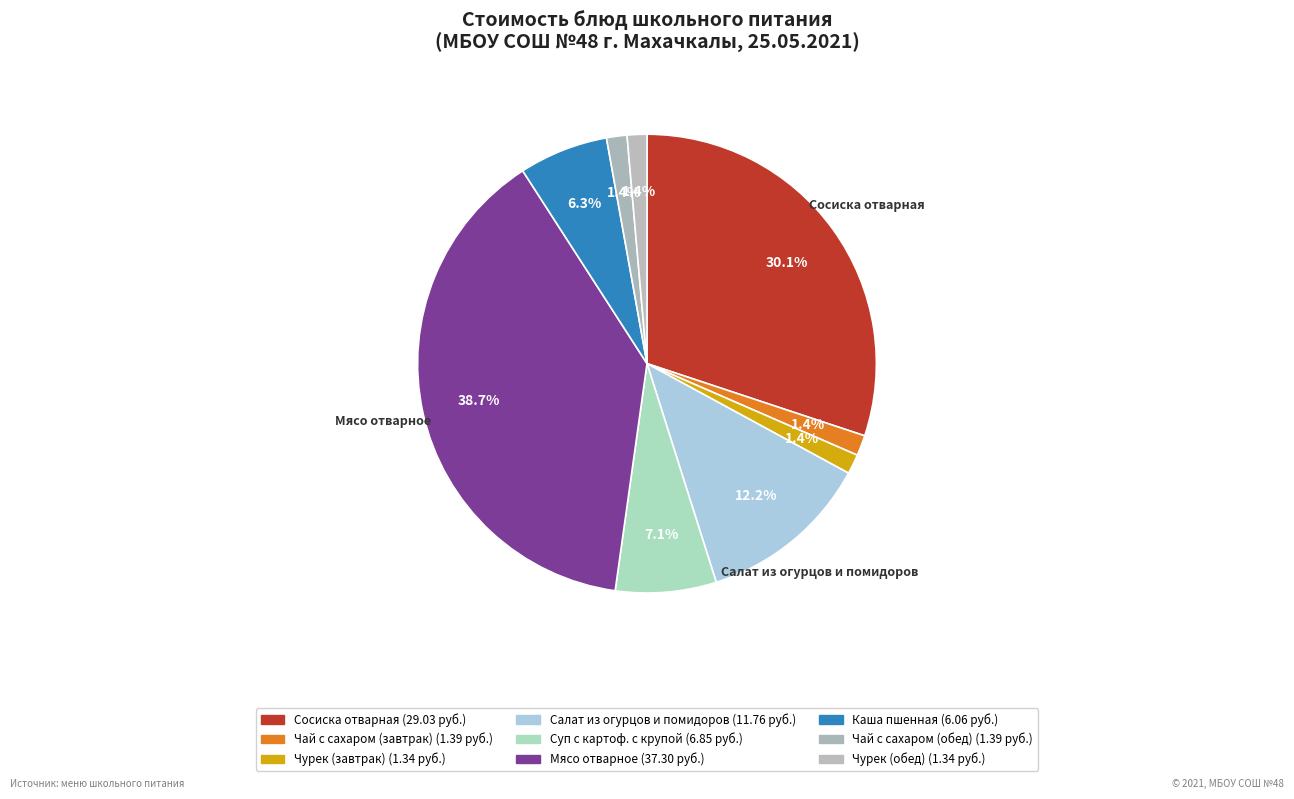

What percentage is the Суп с картоф. с крупой slice, to the nearest percent?

7%